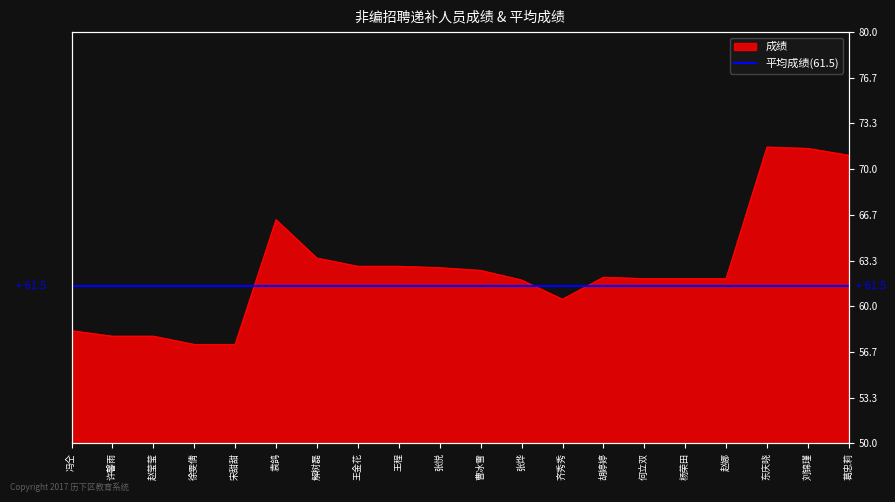

Between 王程 and 徐雯倩, which is larger?

王程